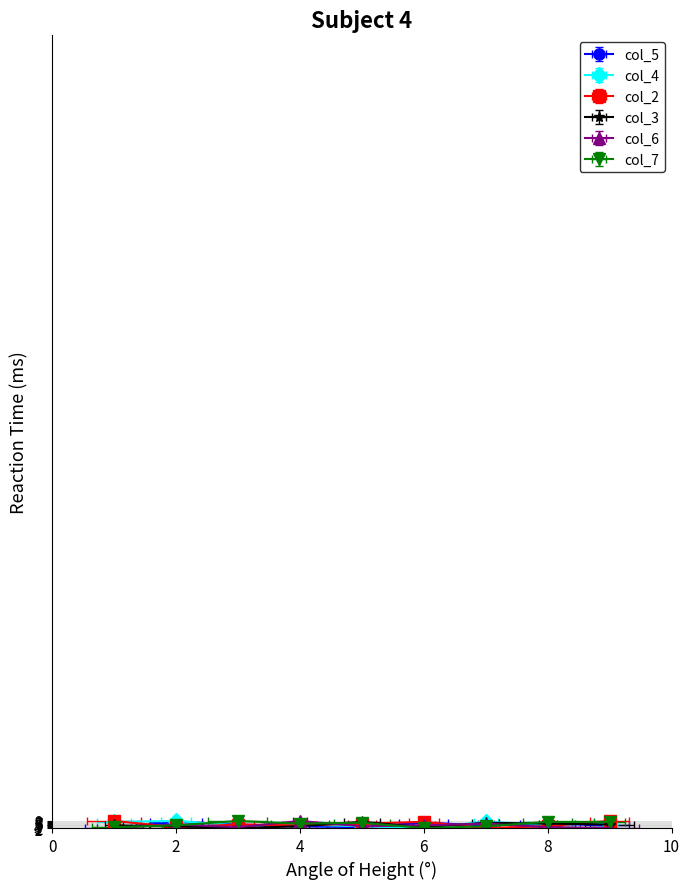

Which category has the highest value across all series?

2